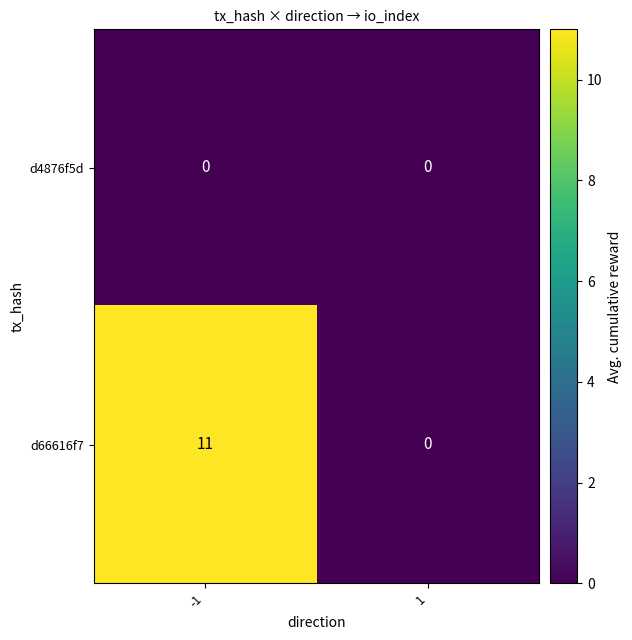

Which series has the largest total across all categories?

d66616f7